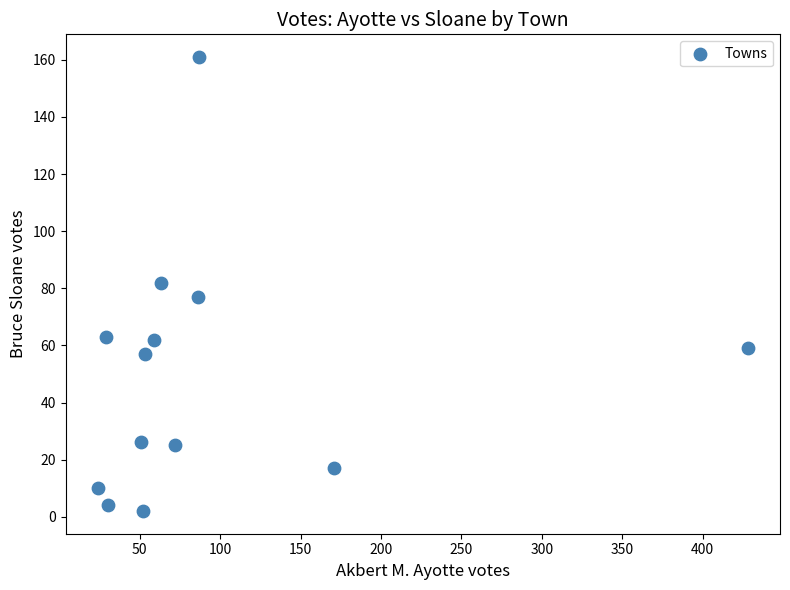

What is the range of X values (max minus min)?

404